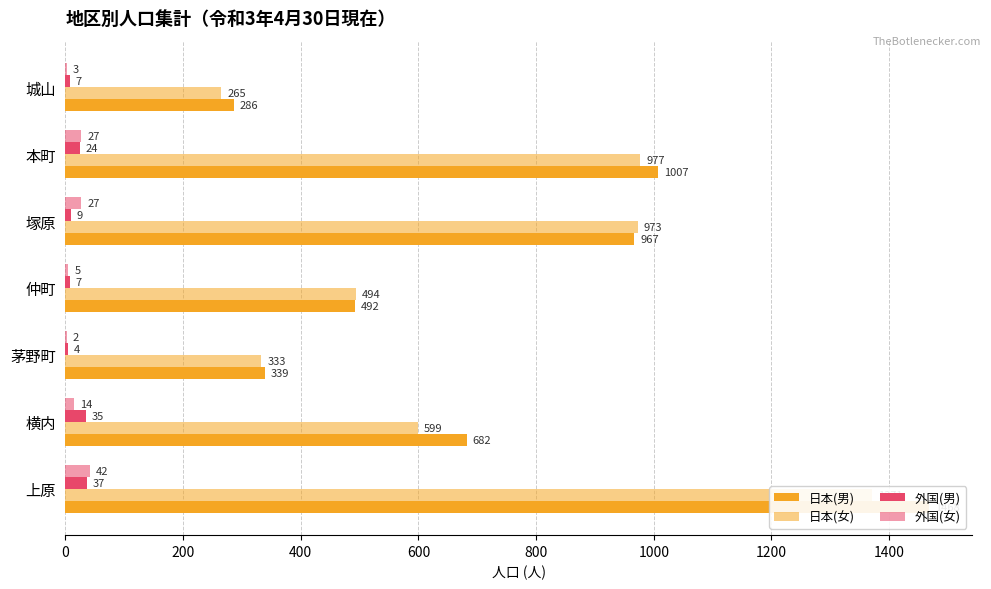

What is the highest value of the 日本(男) series?

1468